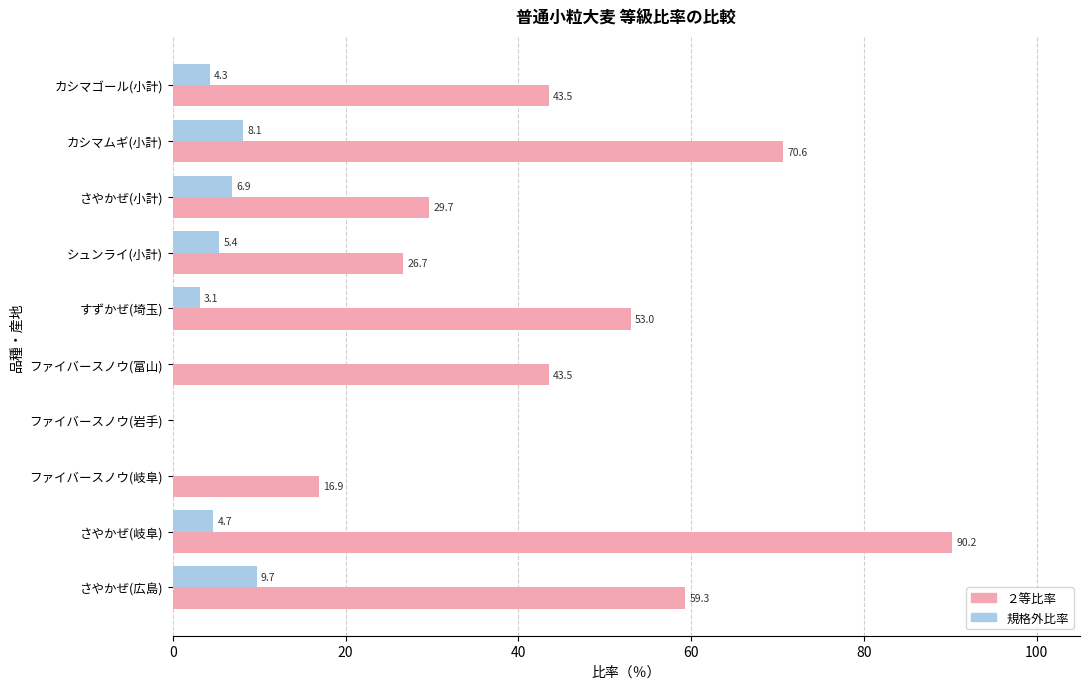

Which series has the largest total across all categories?

２等比率